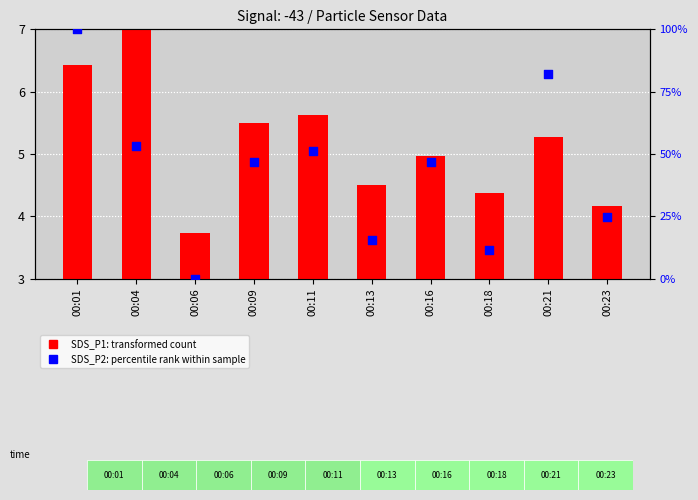

Which series has the largest total across all categories?

SDS_P2 (percentile rank)